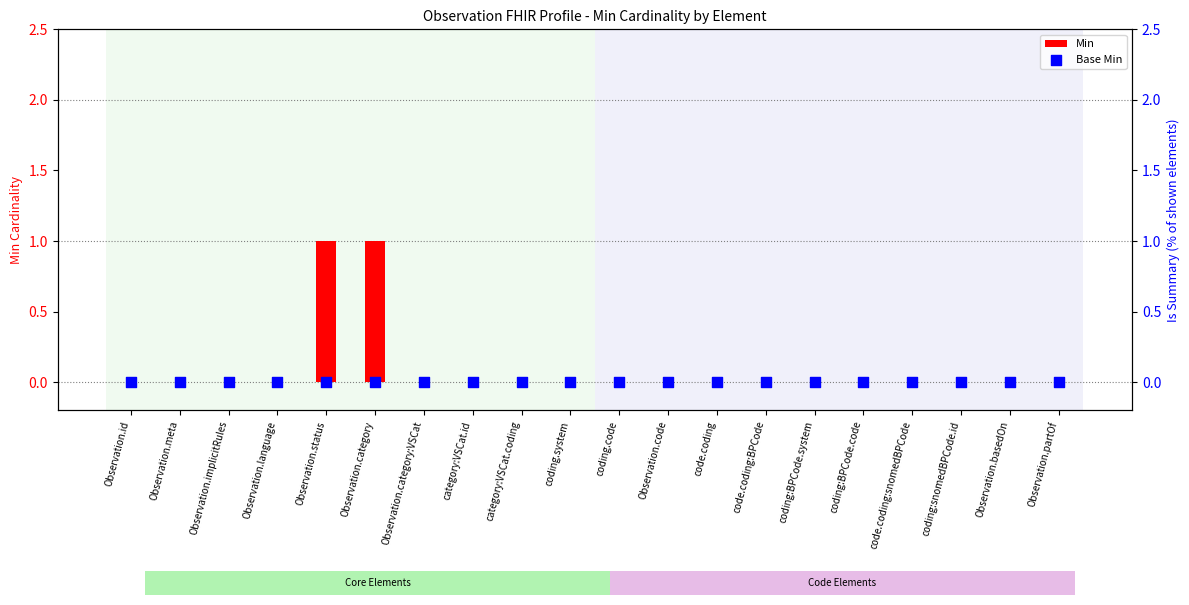

Which series has the largest total across all categories?

Min